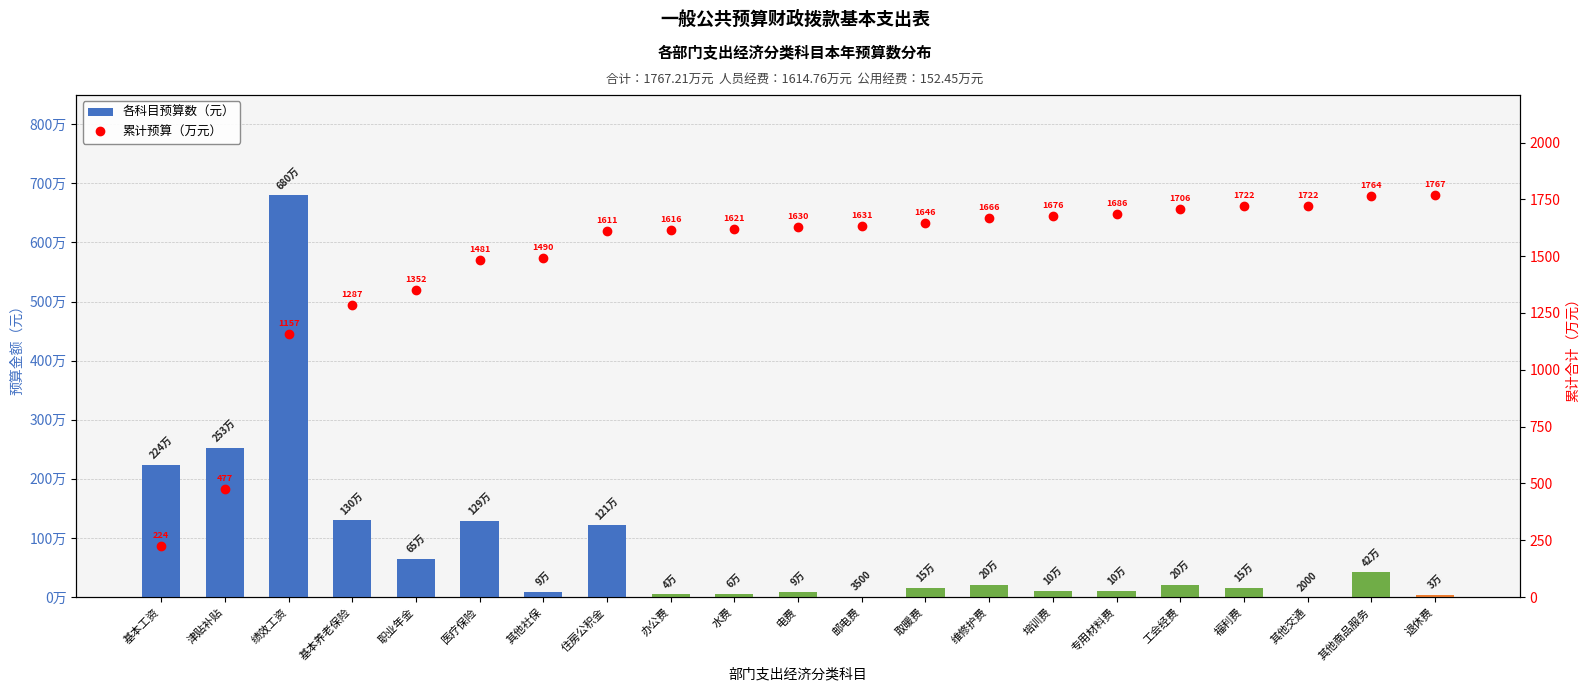

Rank the series at 福利费 from highest to lowest value.

各科目预算数（元）, 累计预算（万元）